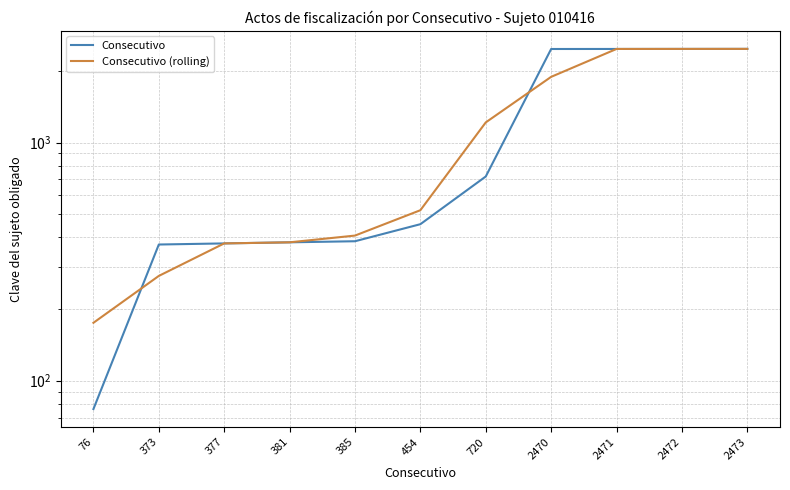

Does the chart have visible grid lines?

Yes